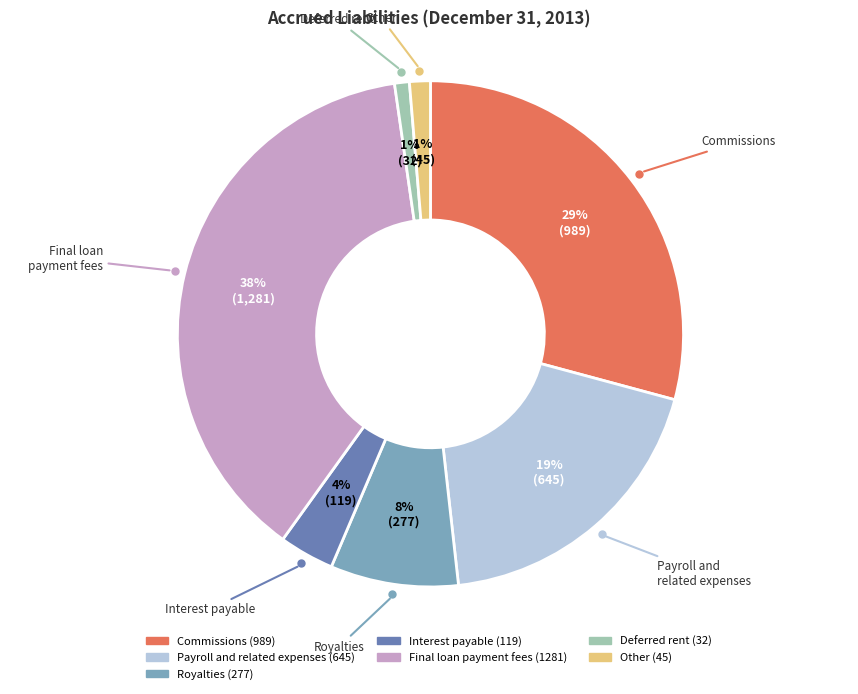

How many segments does this pie chart have?

7